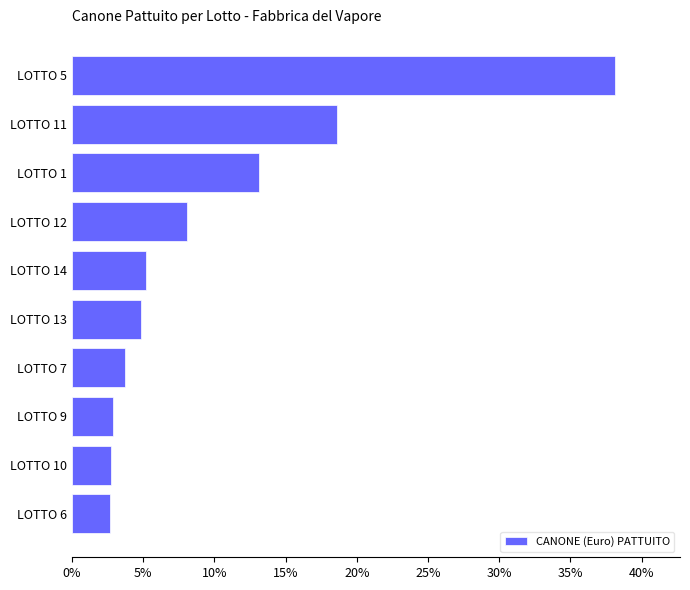

What is the minimum value shown in the chart?

2.6